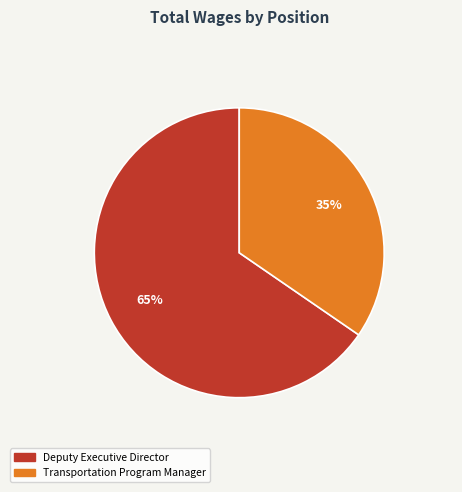

What percentage is the Deputy Executive Director slice, to the nearest percent?

65%